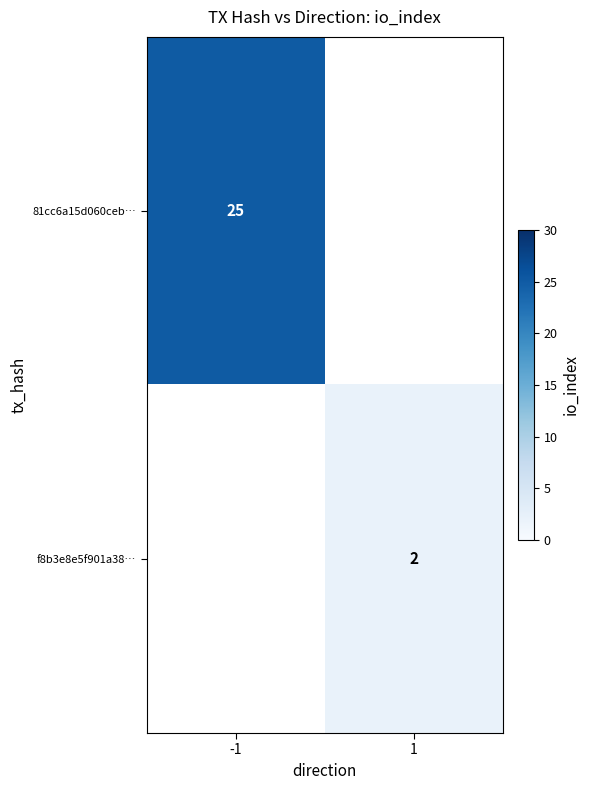

True or false: 81cc6a15d060ceb… has a value of 10 at -1.

False